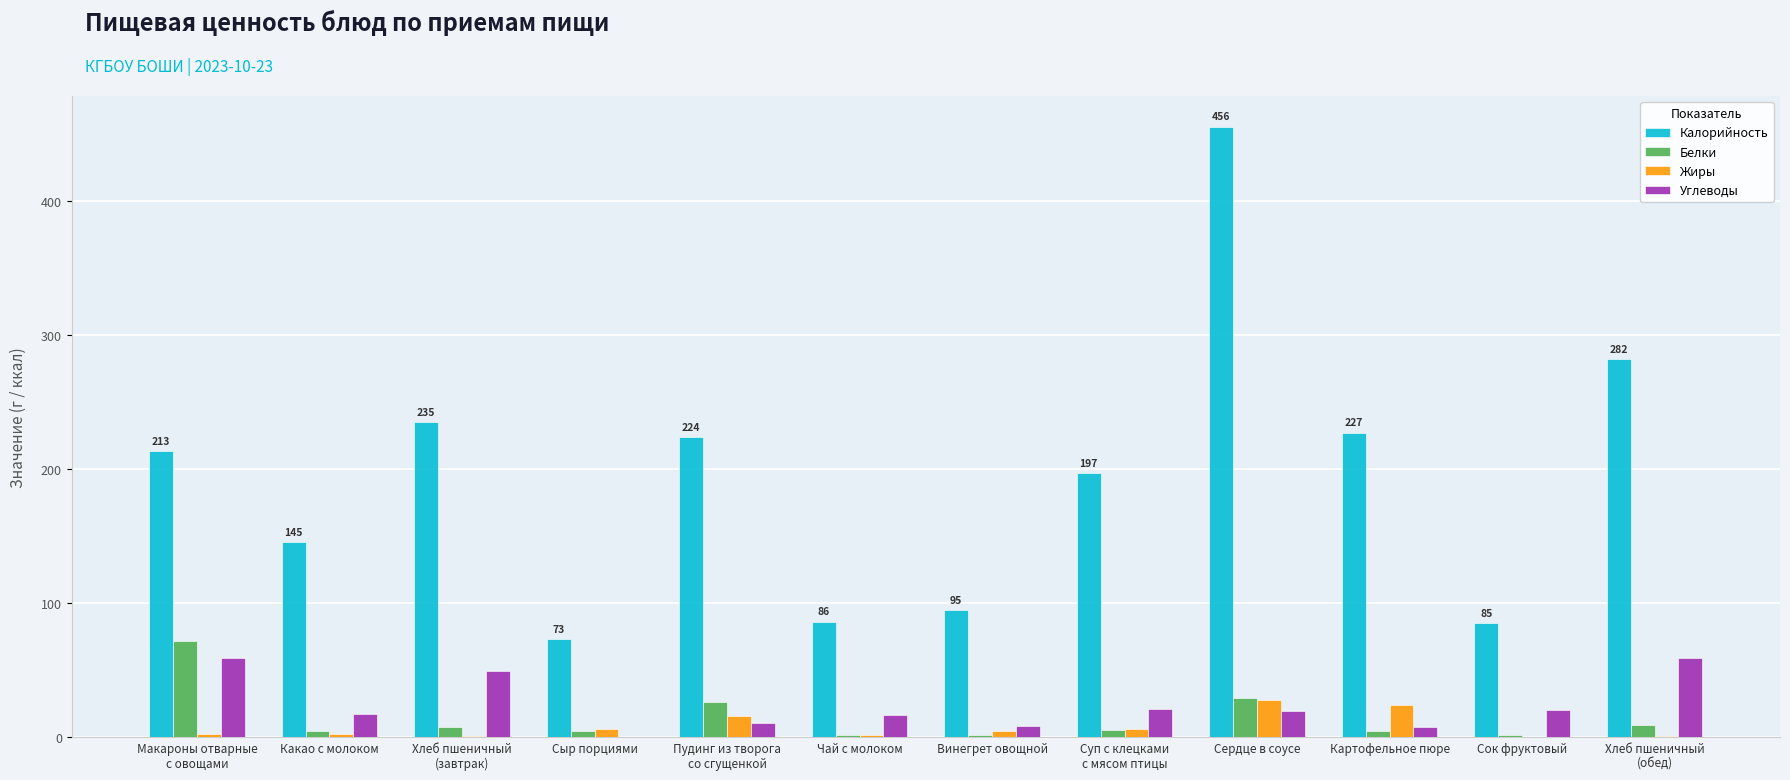

The value of Жиры at Сердце в соусе is 9.0. True or false?

False